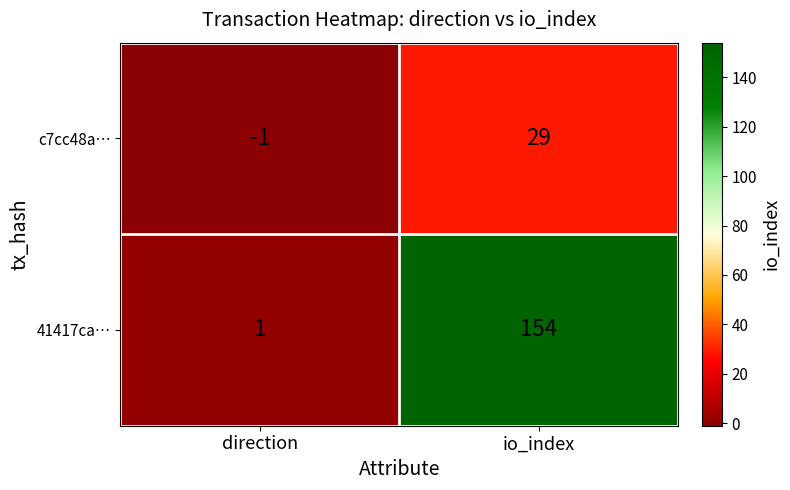

Rank the series at direction from lowest to highest value.

c7cc48a…, 41417ca…